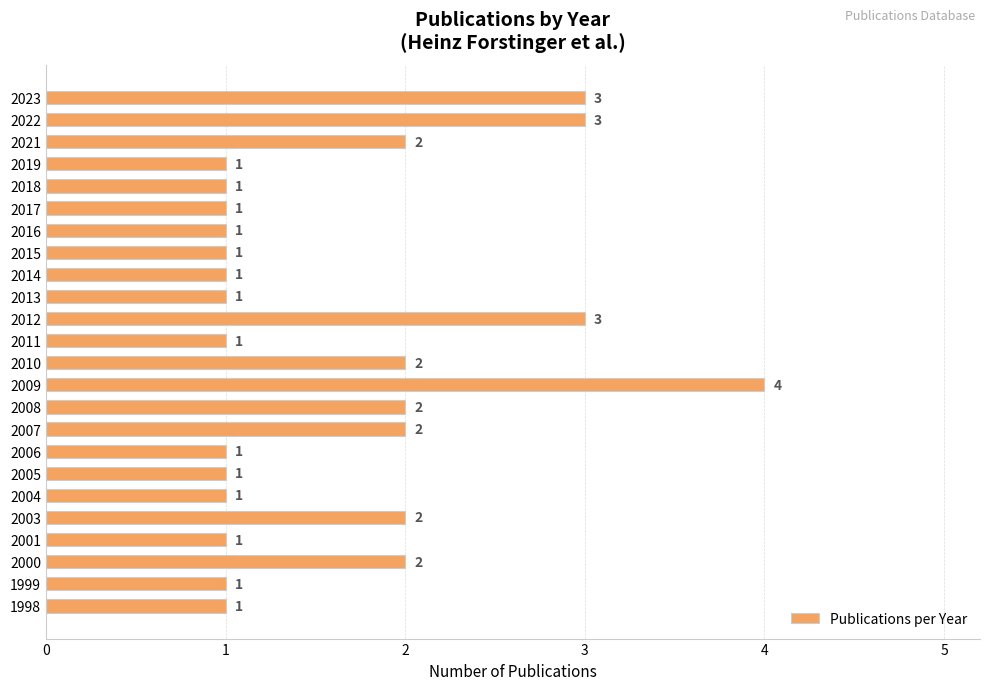

What is the difference between the maximum and second lowest values?

3